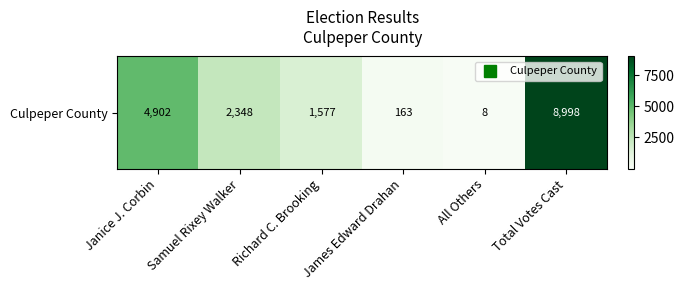

What is the change in value from Janice J. Corbin to Samuel Rixey Walker?

-2554